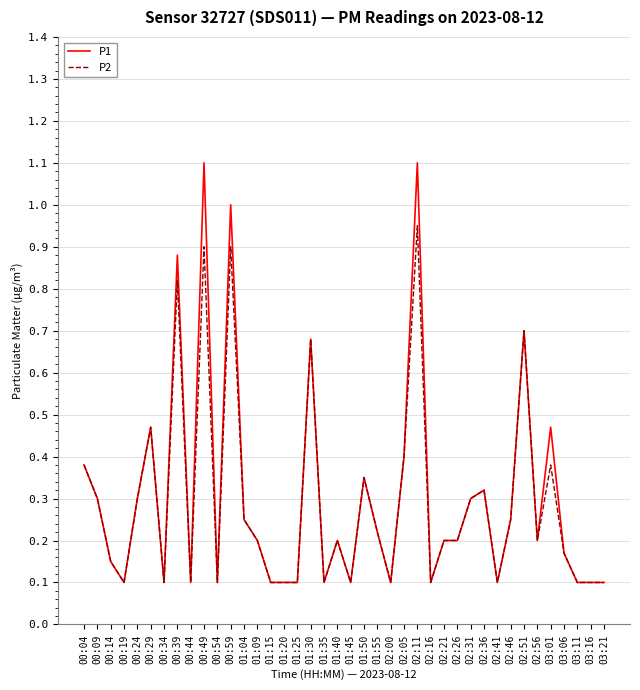

Count the number of categories in the chart.

40